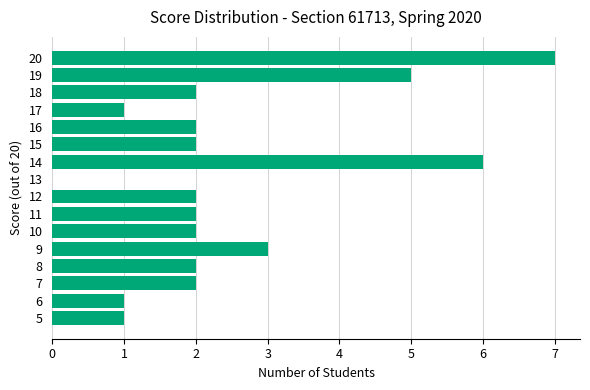

What is the sum of all values?

40